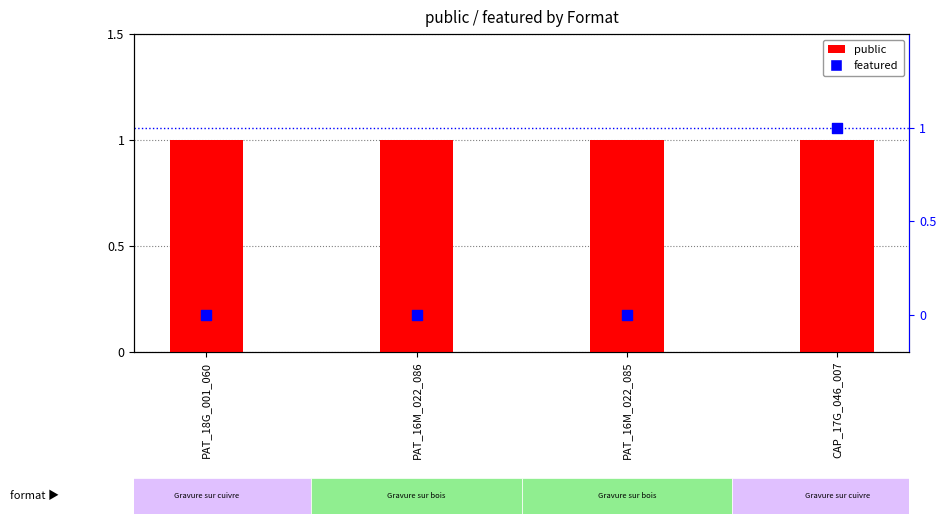

Which series has the largest total across all categories?

public